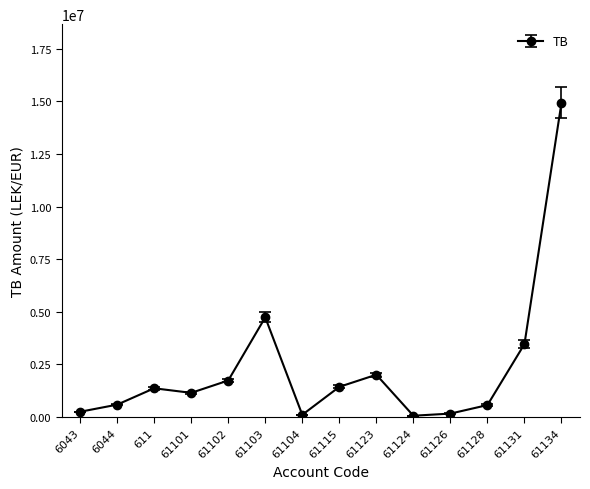

How many values exceed 1366068?

7